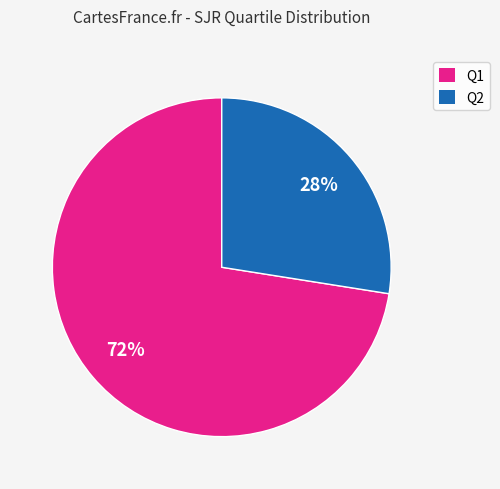

Which slice is the smallest?

Q2